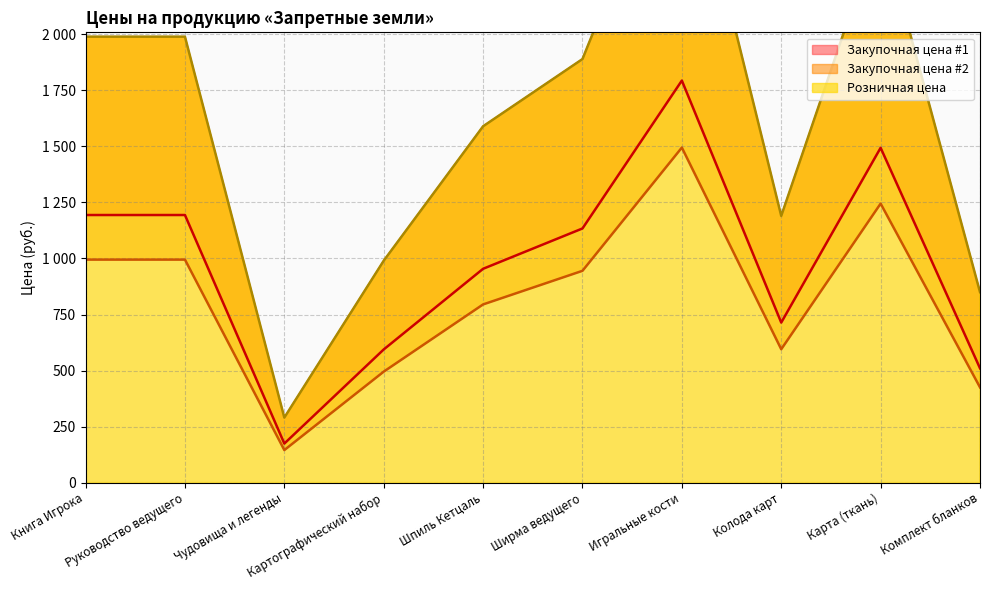

What is the sum of all Закупочная цена #1 values?

9756